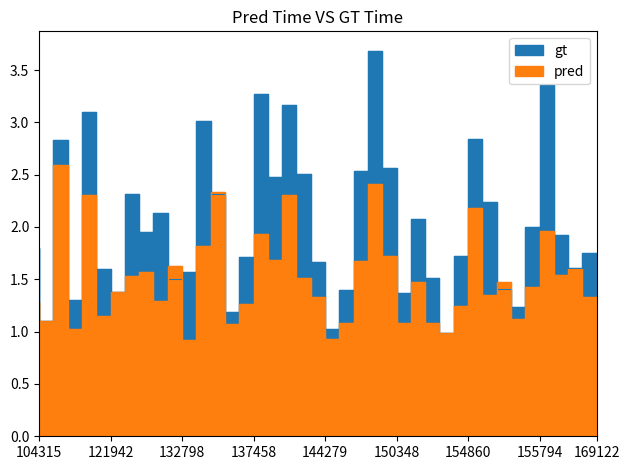

At which label does pred reach its minimum?

133343